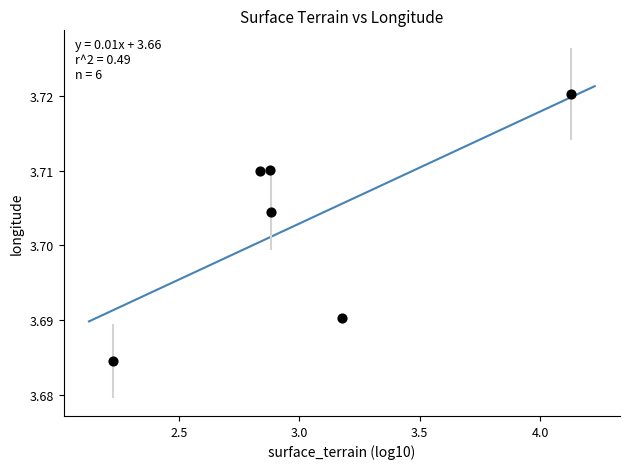

What is the range of X values (max minus min)?

1.9